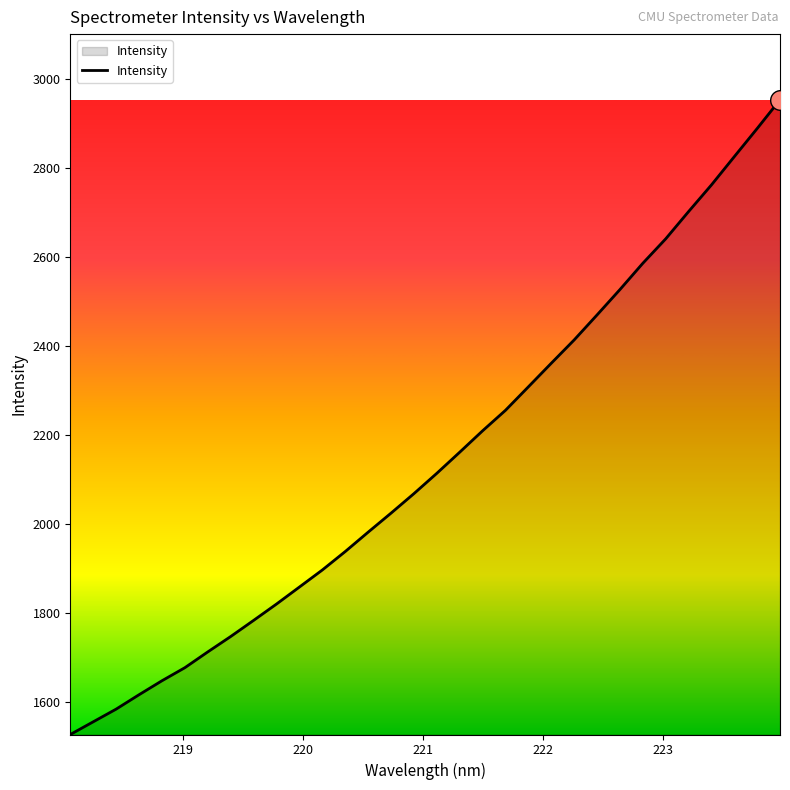

What is the greatest value displayed?

2953.4